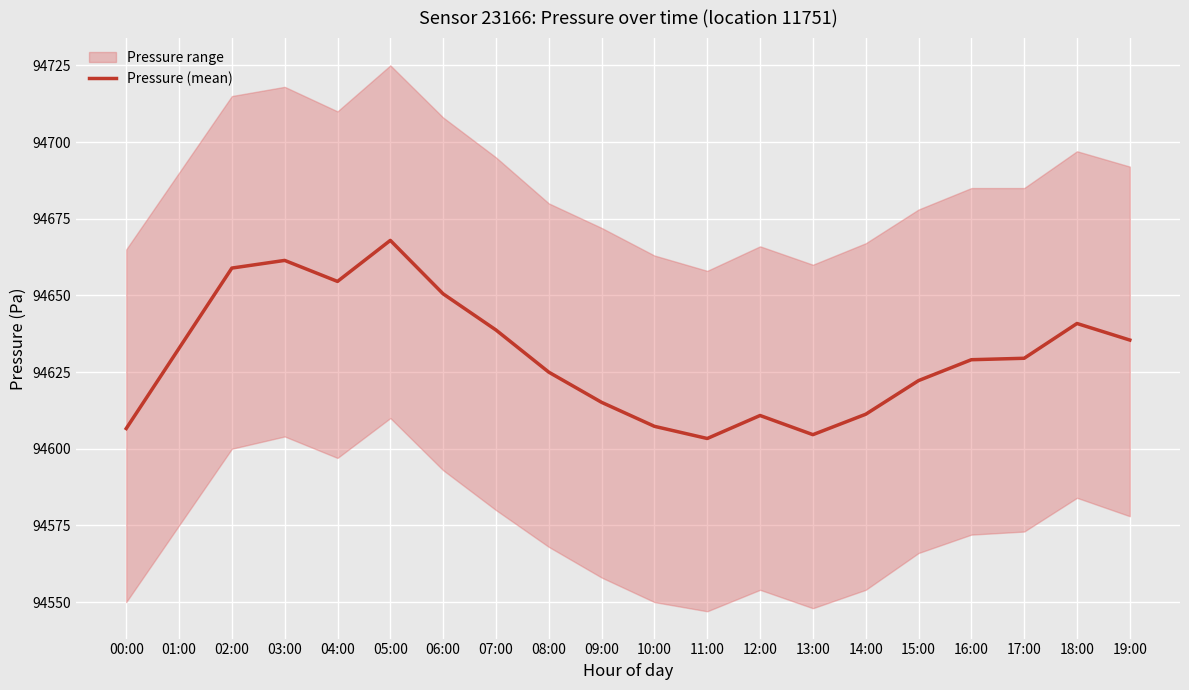

How many interior local peaks (higher than both neighbors) does the data have?

4